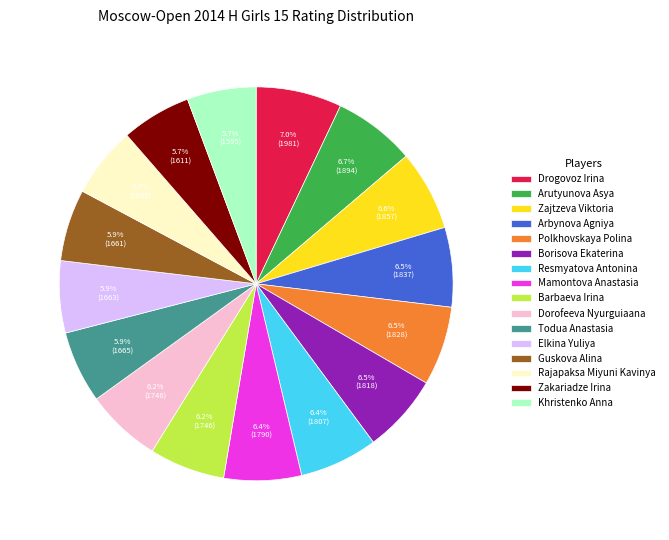

What is the ratio of the value at Rajapaksa Miyuni Kavinya to the value at Polkhovskaya Polina?

0.9